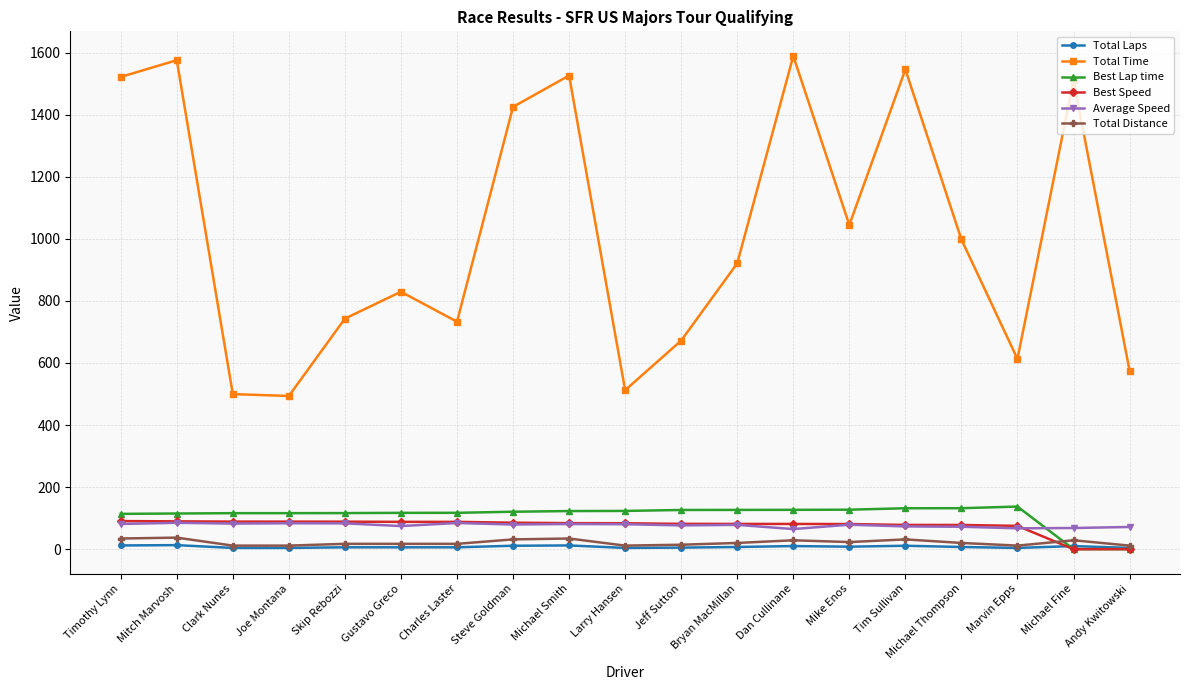

The value of Best Lap time at Clark Nunes is 56.6. True or false?

False